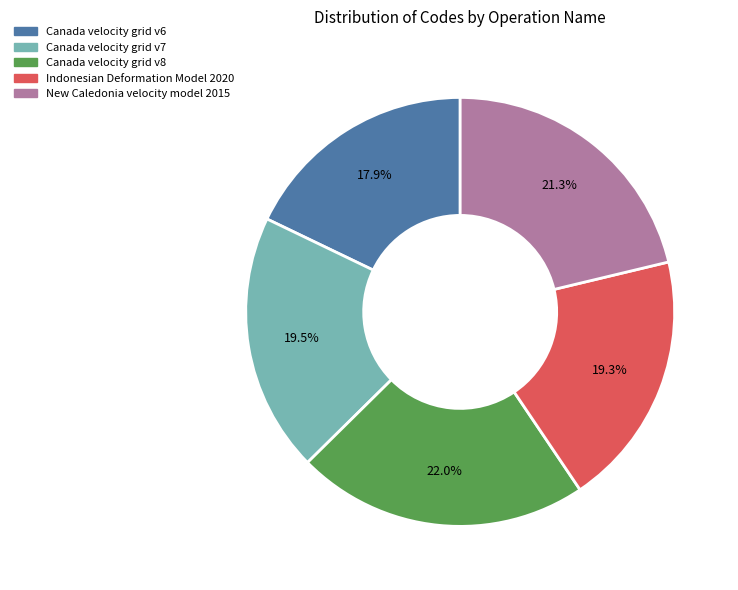

Which category has the smallest portion of the pie?

Canada velocity grid v6